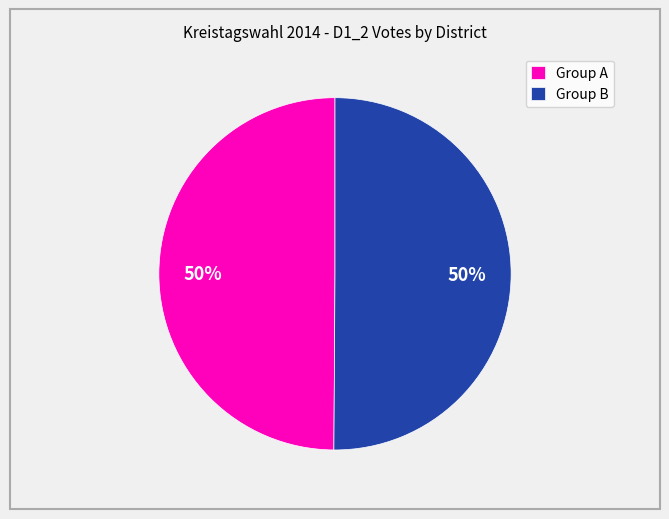

True or false: Group B accounts for 57% of the total.

False